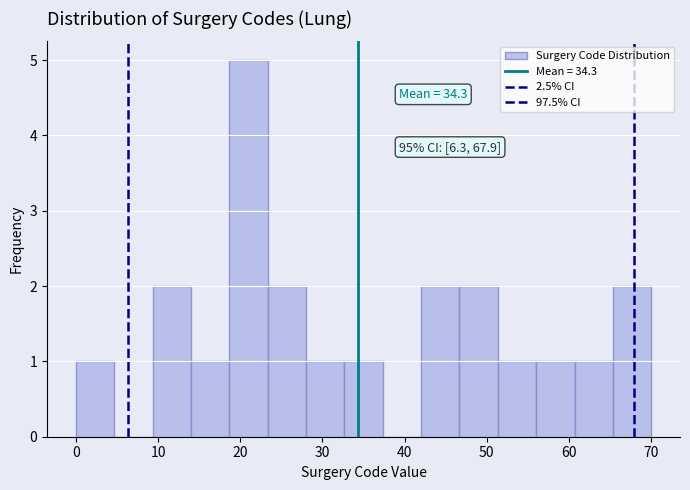

Over which range of the x-axis is the bar tallest?

19 to 23